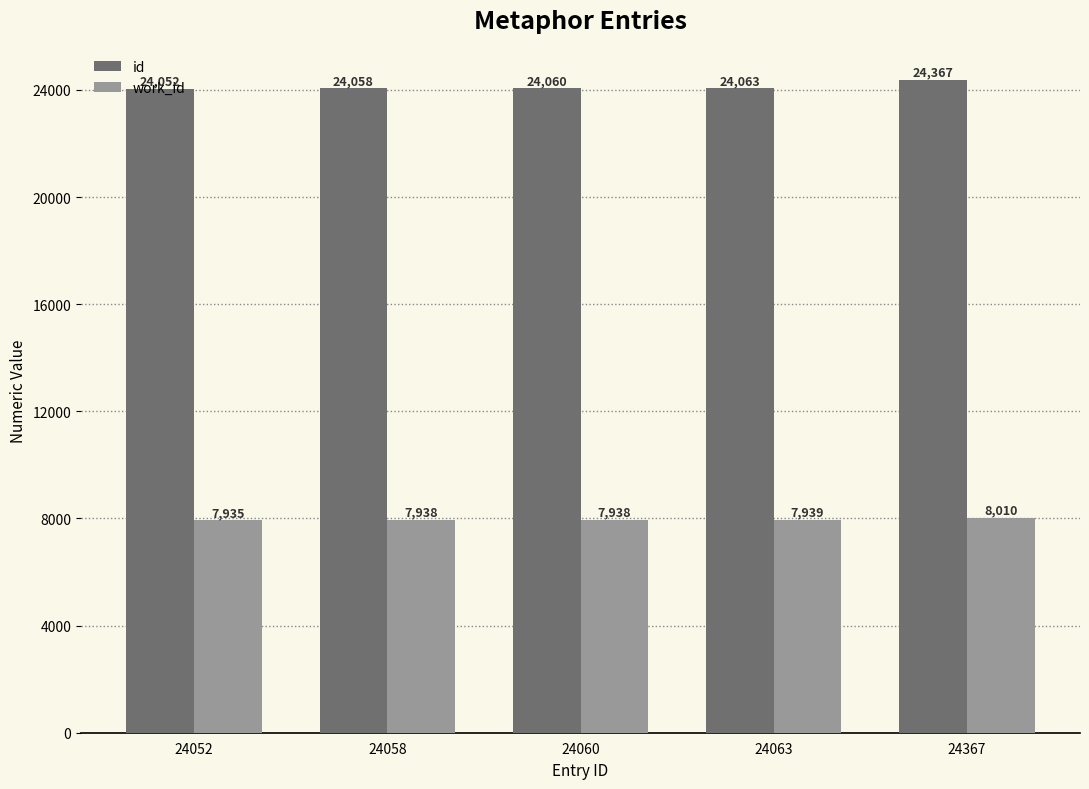

How many values in the id series are below 24060?

2